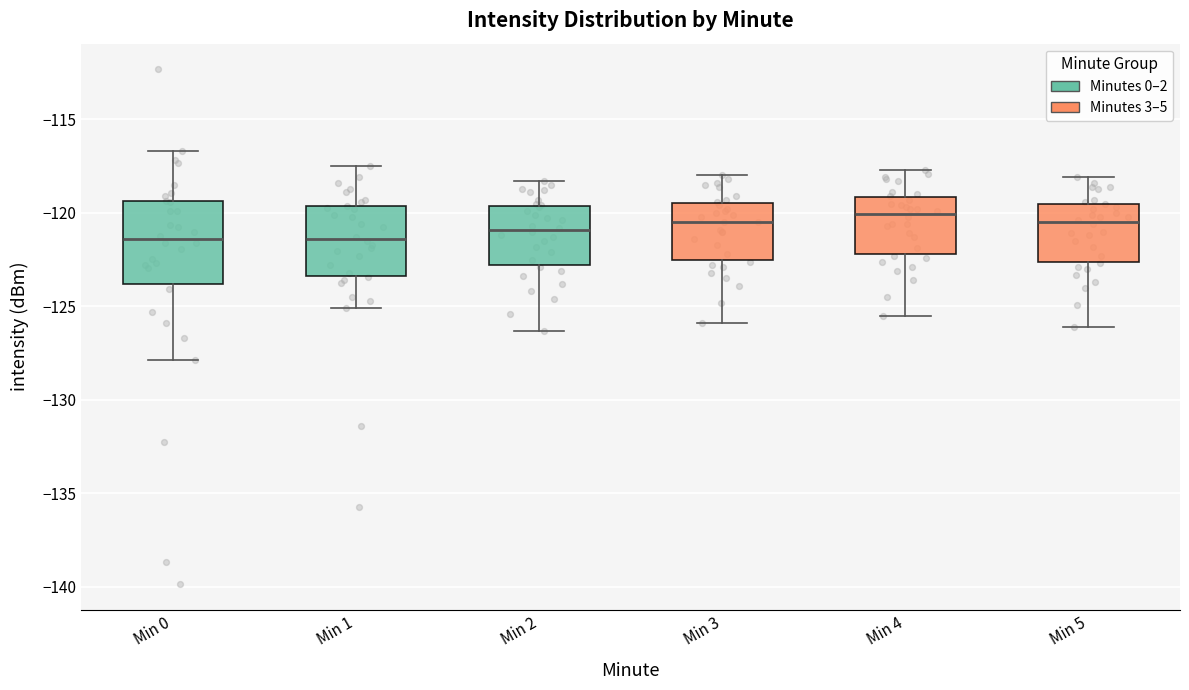

Where does the median line of the box for Min 0 sit on the y-axis? The values are not printed on the chart, so give them approximately, as read against the axis.

-121.5